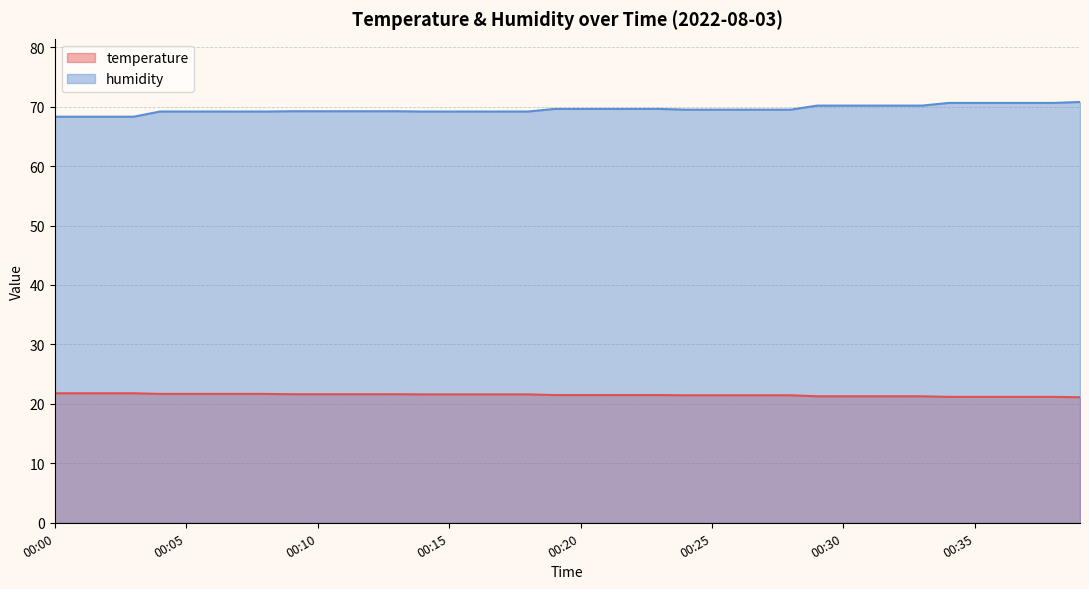

Count the number of categories in the chart.

40